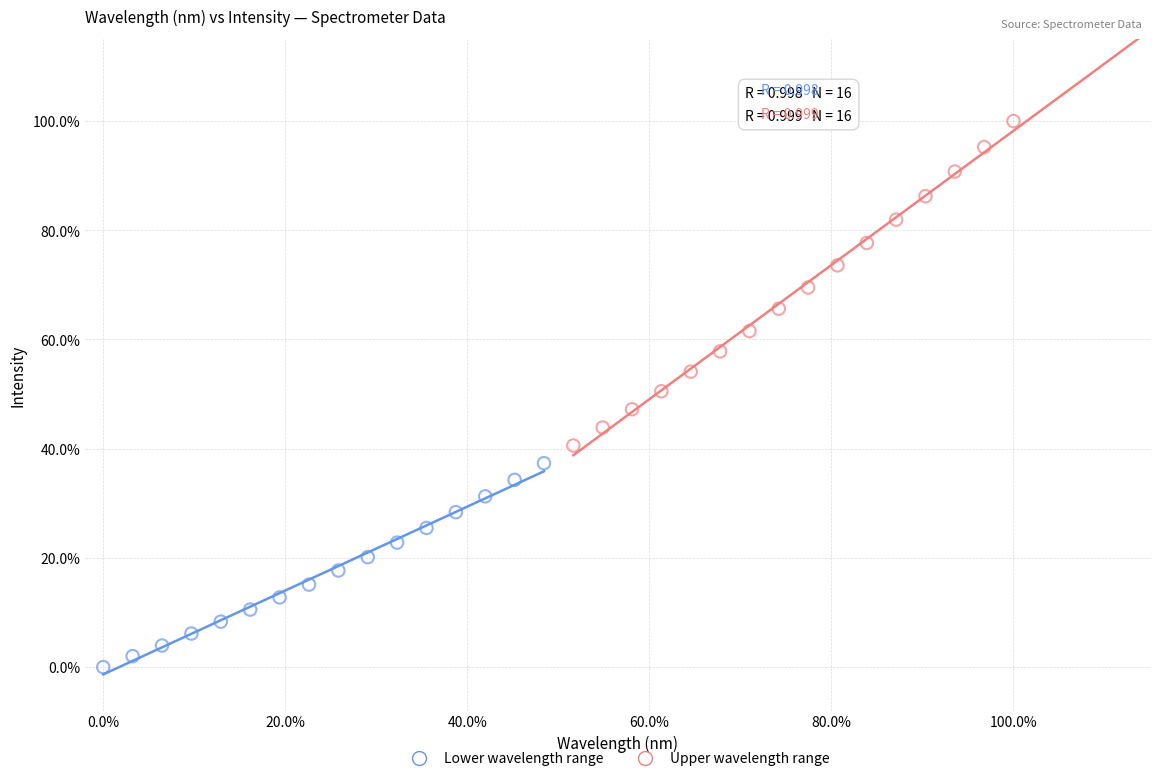

What are all the series names shown in the legend?

Lower wavelength range, Upper wavelength range